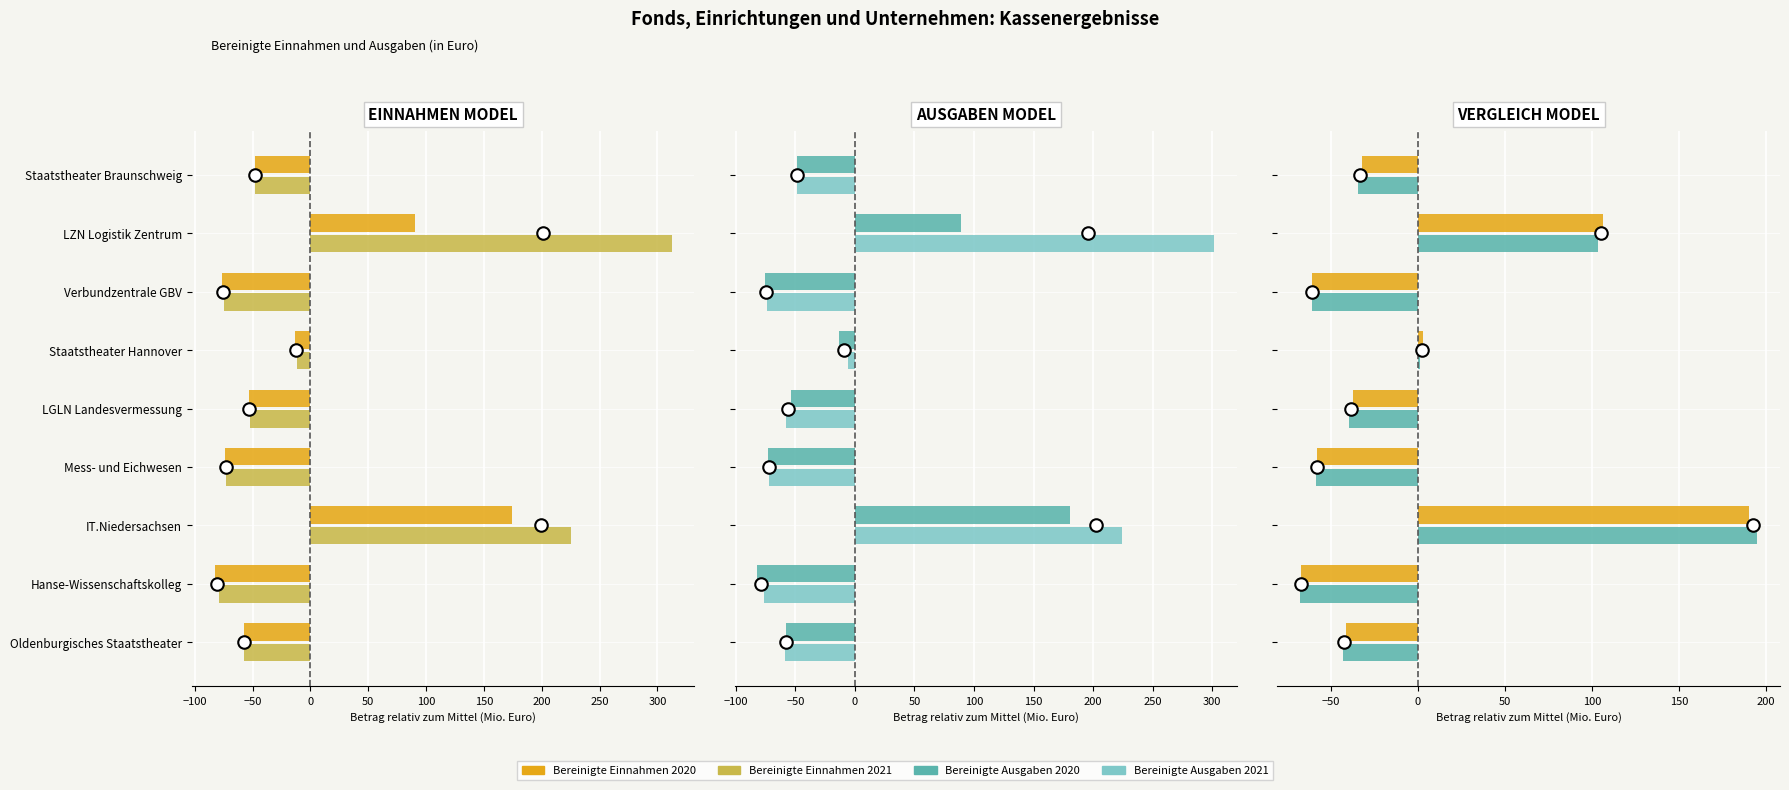

Is the value of Bereinigte Ausgaben 2021 at LGLN Landesvermessung greater than the value of Bereinigte Einnahmen 2020 at LZN Logistik Zentrum?

No